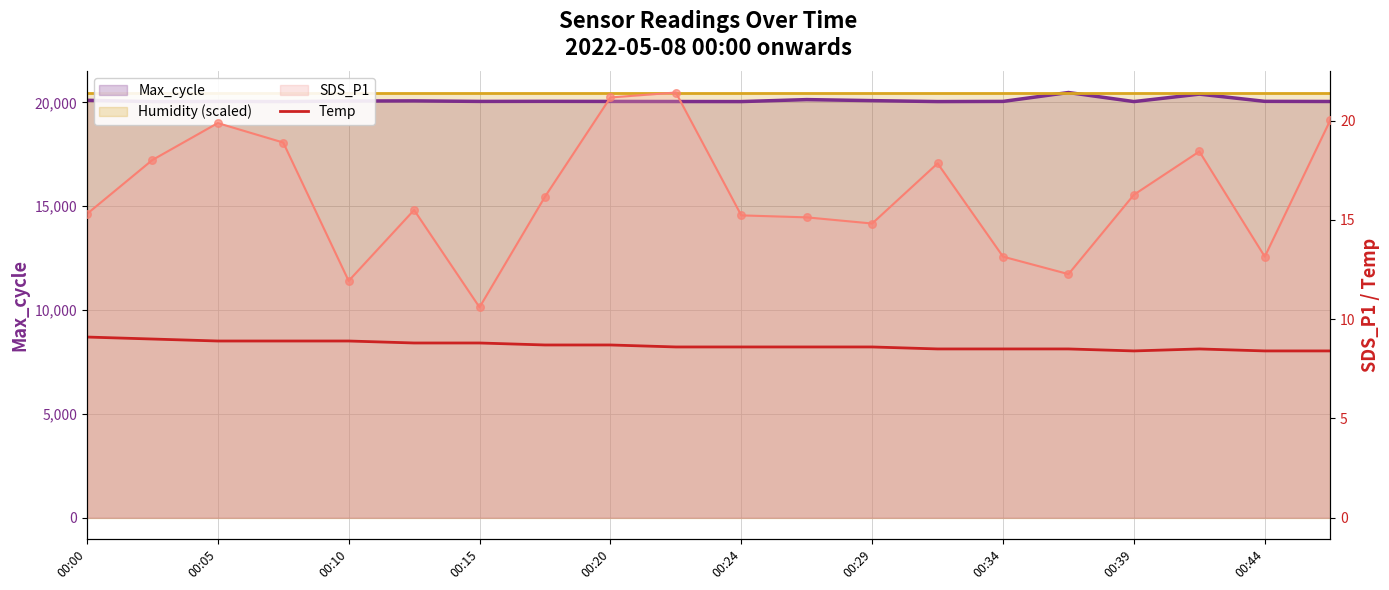

What is the change in value from 00:00 to 15?

-0.6